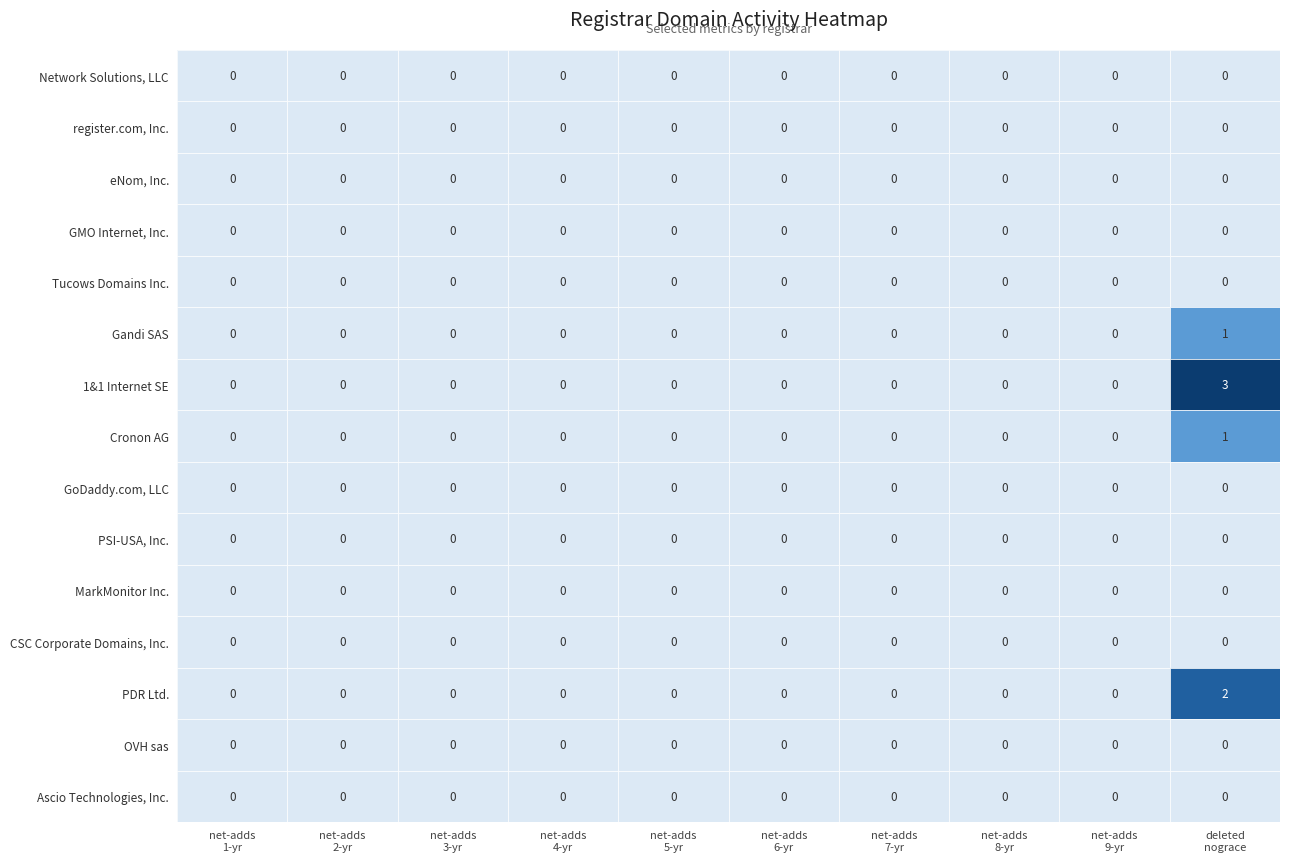

What is the maximum value shown in the chart?

3